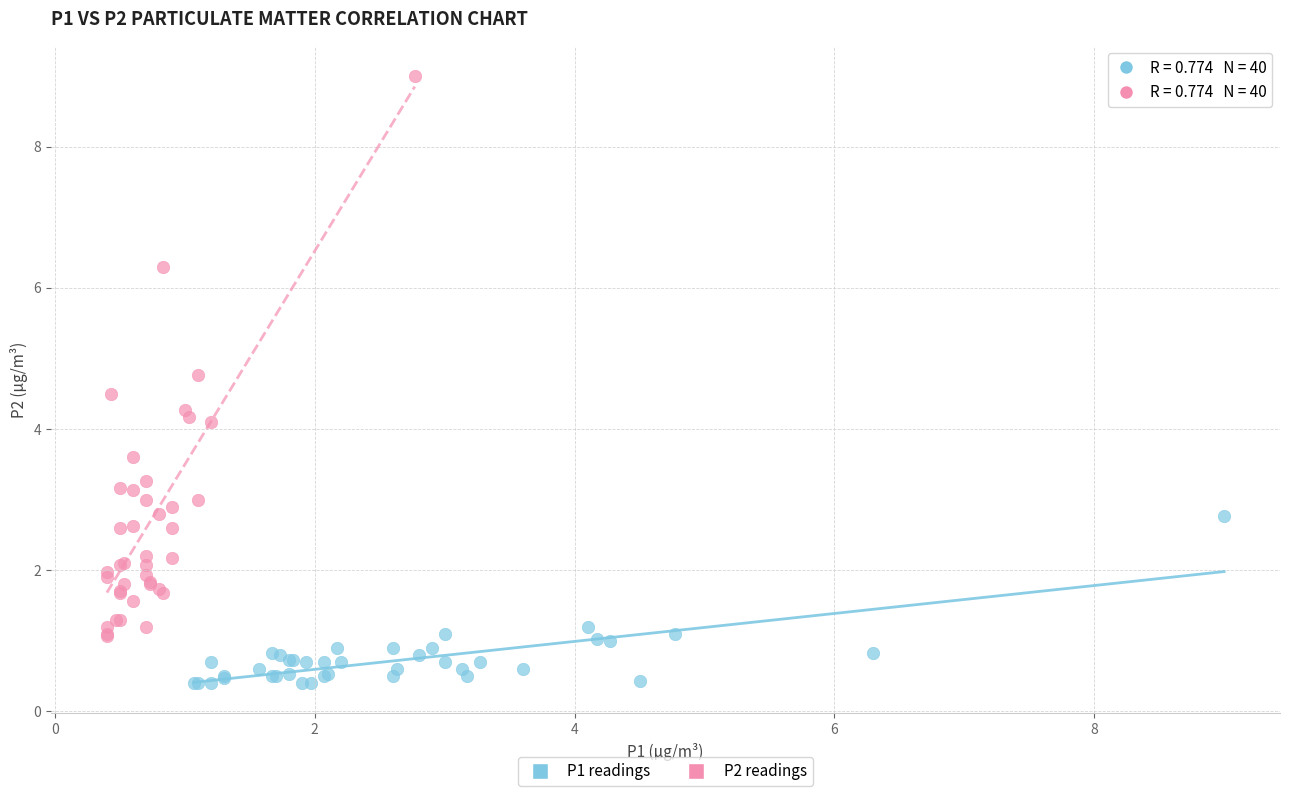

Which series reaches the minimum Y coordinate?

P1 readings